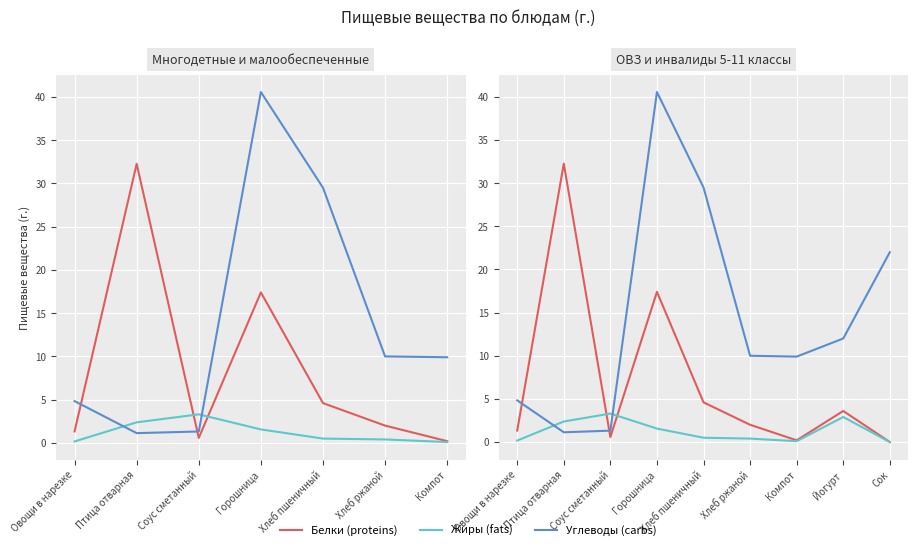

How many intersections are there between Жиры (fats) and Углеводы (carbs)?

2